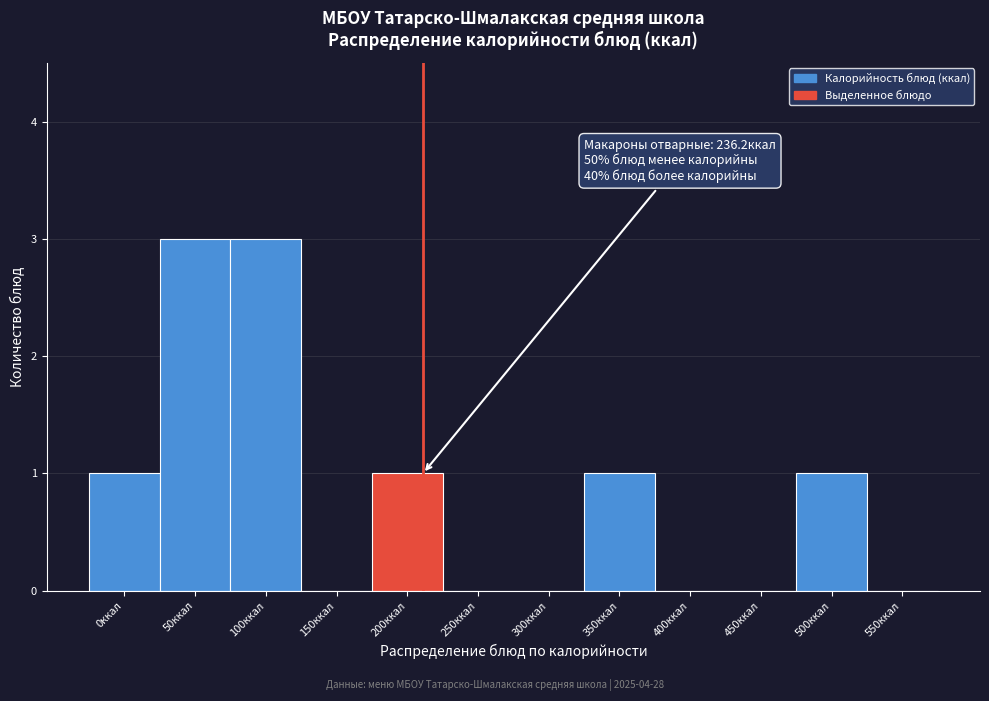

Reading left to right, transcribe all the data shown in this chart.

0ккал=1	50ккал=3	100ккал=3	150ккал=0	200ккал=1	250ккал=0	300ккал=0	350ккал=1	400ккал=0	450ккал=0	500ккал=1	550ккал=0